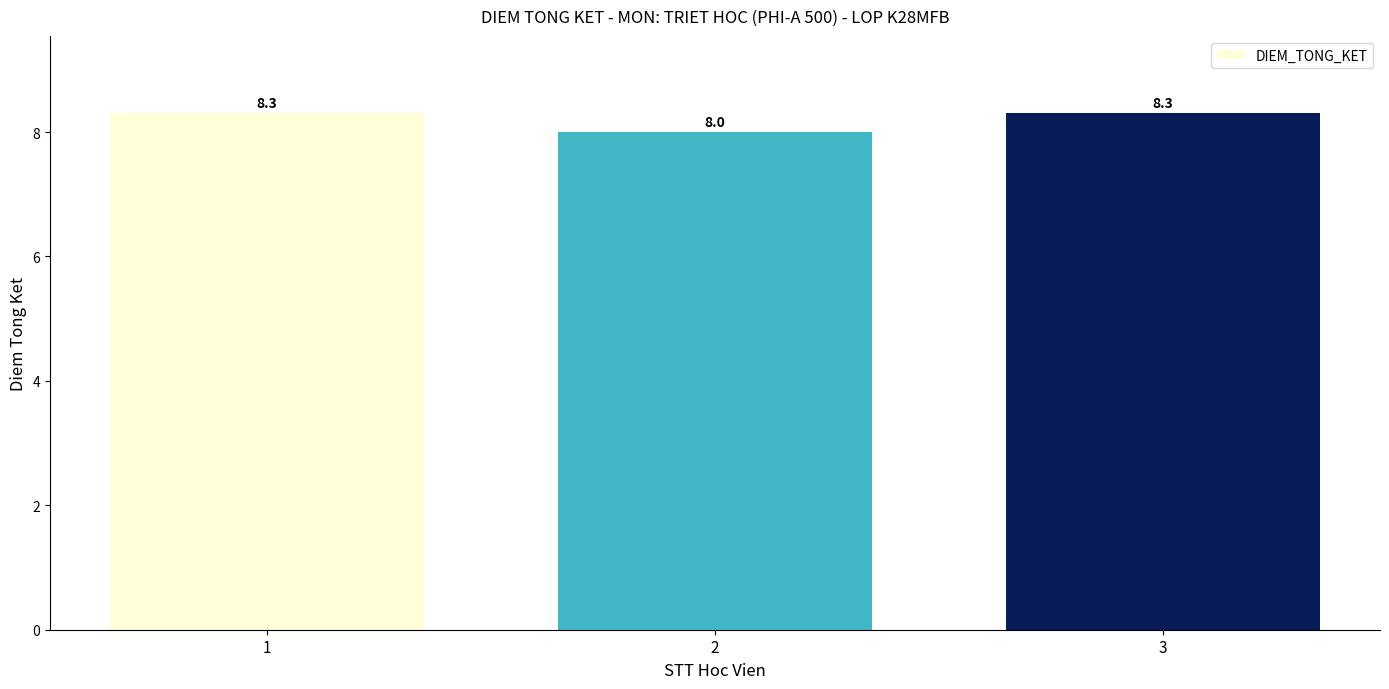

What is the greatest value displayed?

8.3